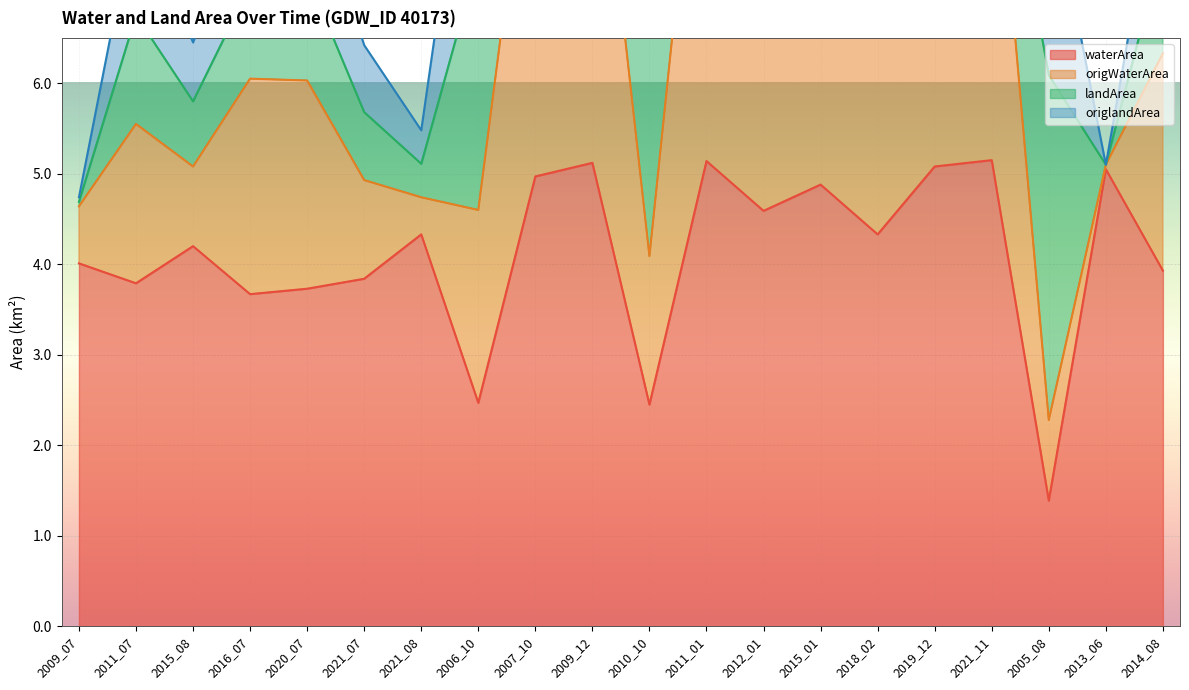

True or false: origWaterArea has more than 1 points higher than both neighbors.

True